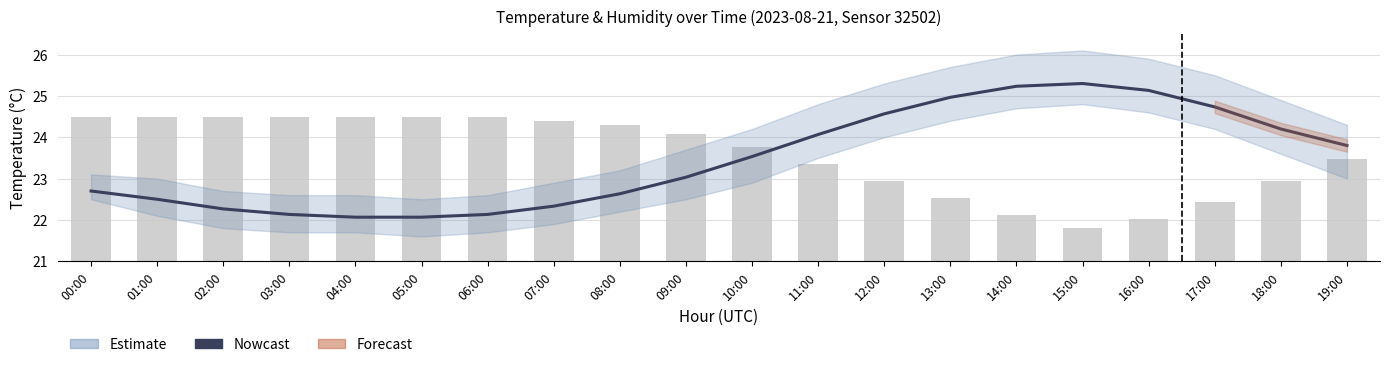

Does the chart contain any negative values?

No